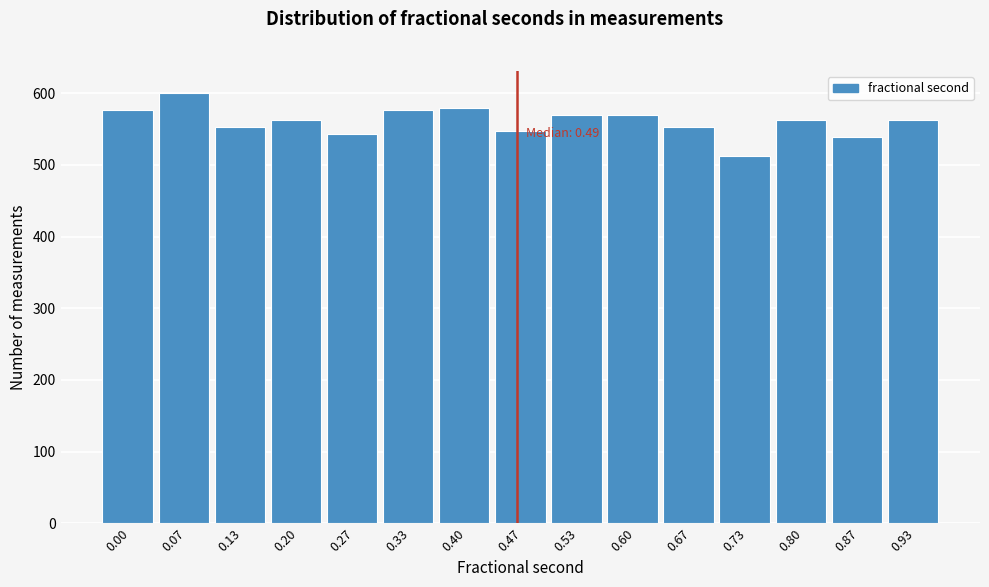

What is the value of the 9th bar from the left?

570